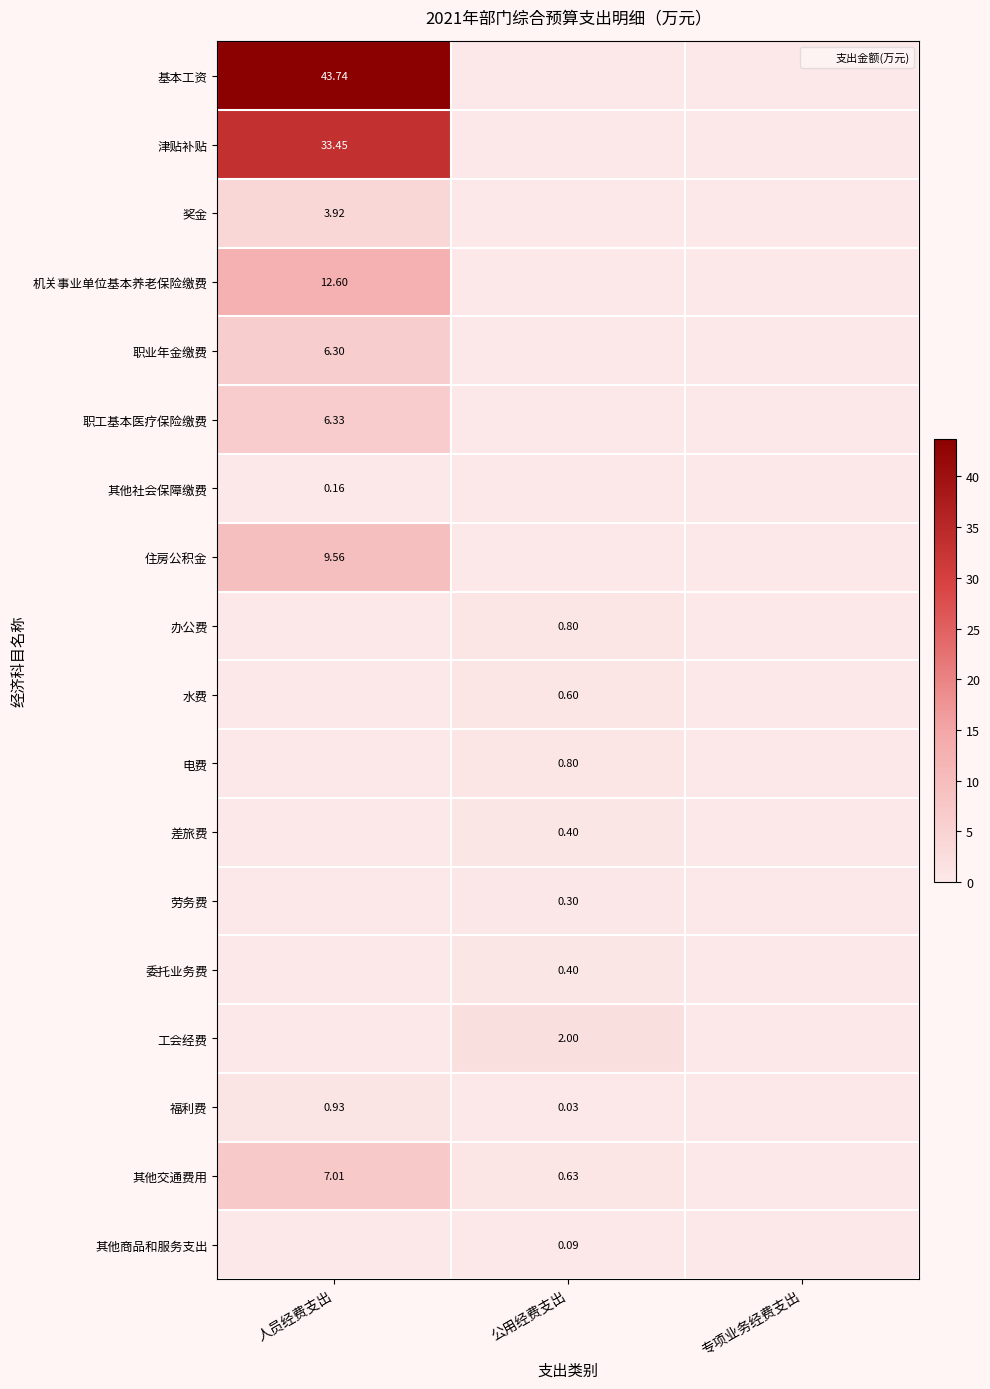

Rank the series by their maximum value, from lowest to highest.

其他商品和服务支出, 其他社会保障缴费, 劳务费, 差旅费, 委托业务费, 水费, 办公费, 电费, 福利费, 工会经费, 奖金, 职业年金缴费, 职工基本医疗保险缴费, 其他交通费用, 住房公积金, 机关事业单位基本养老保险缴费, 津贴补贴, 基本工资